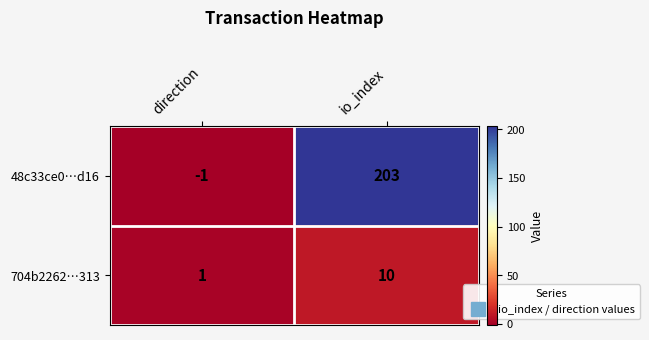

At which label is 48c33ce0…d16 closest to 101?

direction